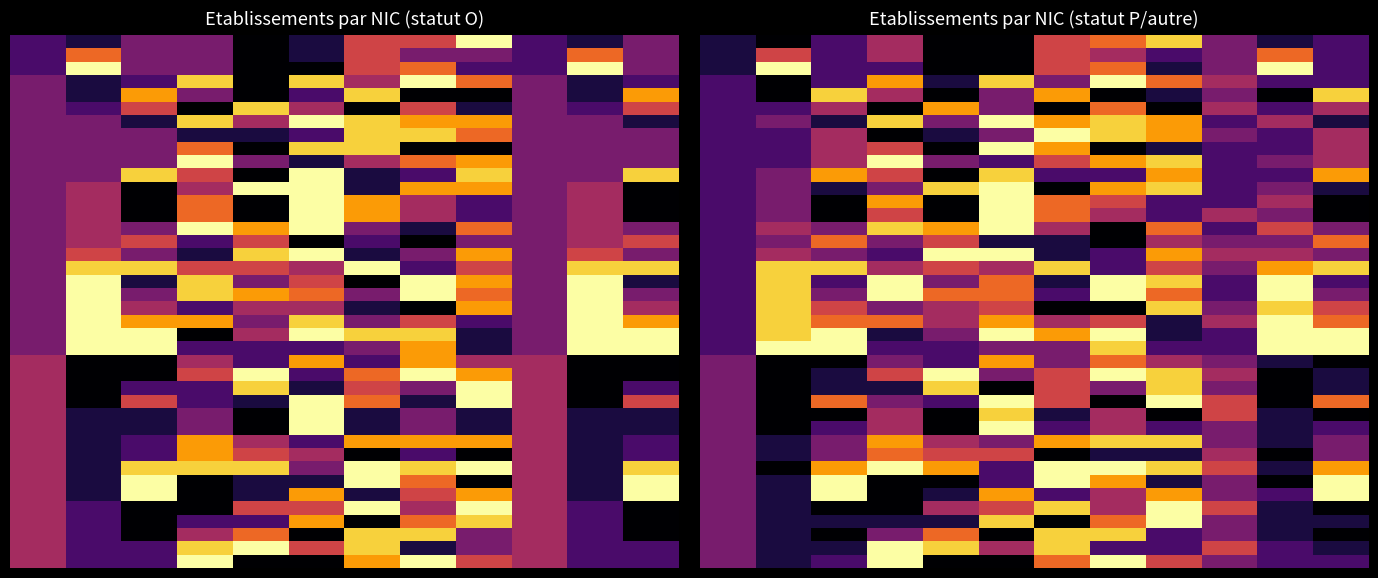

What is the maximum value shown in the chart?

1.0